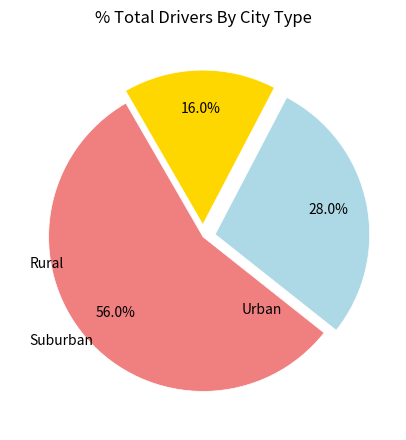

How many slices are in this pie chart?

3